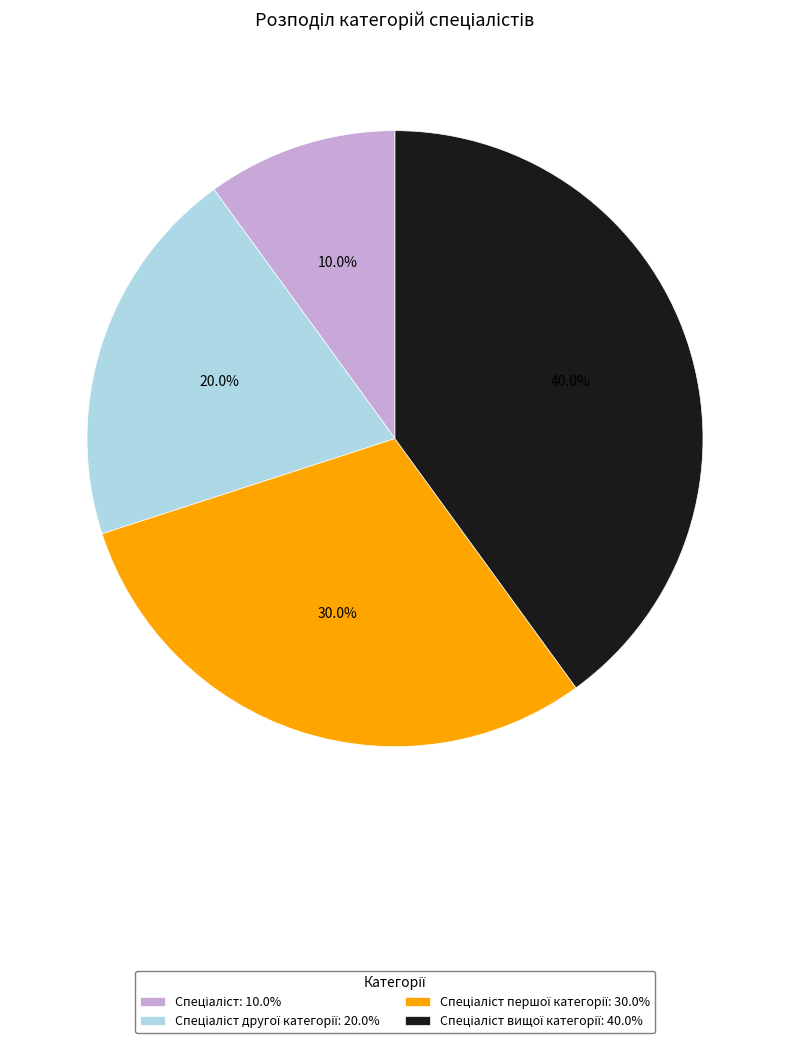

How many slices are in this pie chart?

4